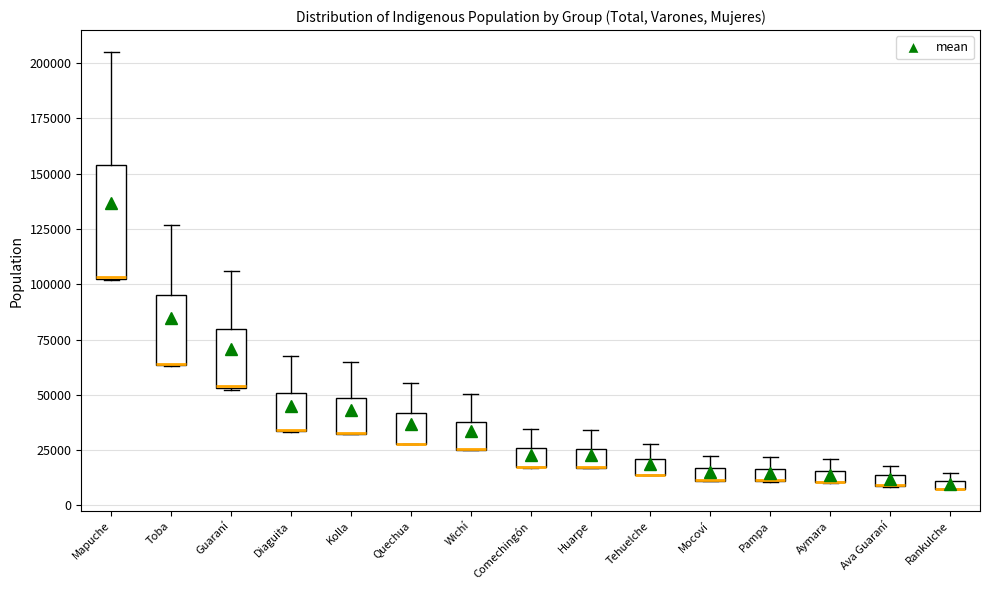

Where does the upper whisker of the box for Mapuche end on the y-axis? The values are not printed on the chart, so give them approximately, as read against the axis.

205000